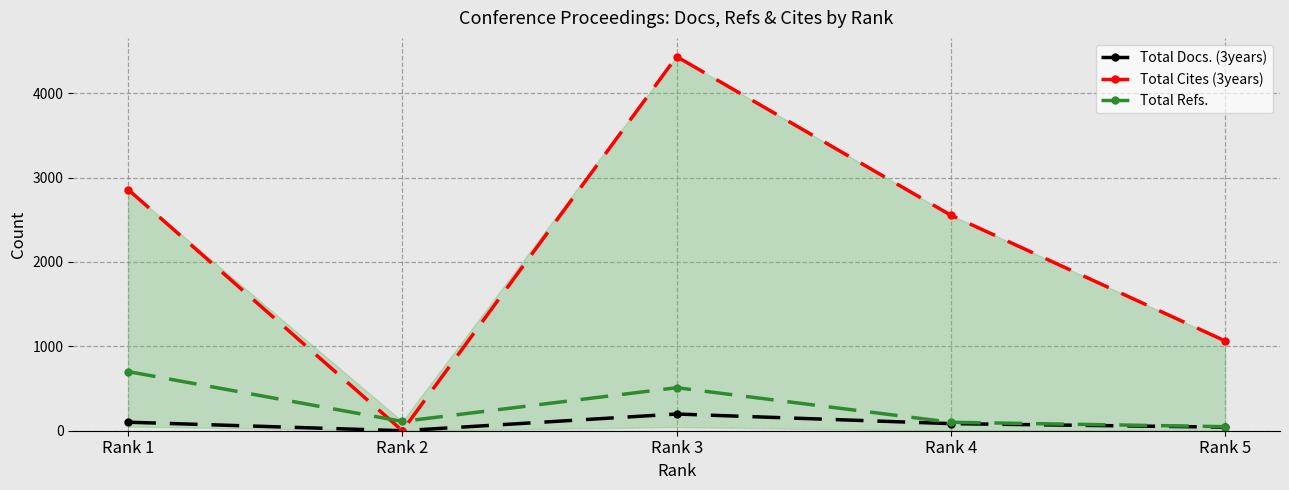

What is the difference between the maximum and minimum values in the Total Refs. series?

653